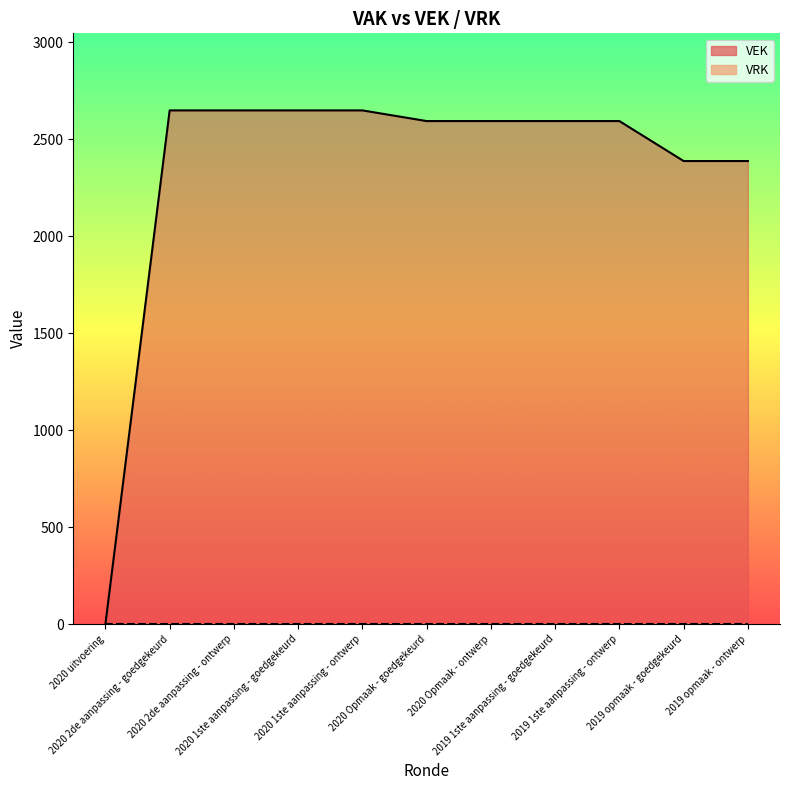

Reading right to left, list all the values displayed in this chart.

2387	2387	2593	2593	2593	2593	2648	2648	2648	2648	0